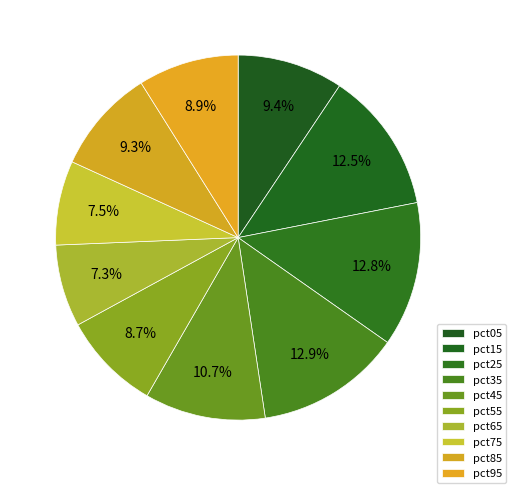

How many slices are in this pie chart?

10